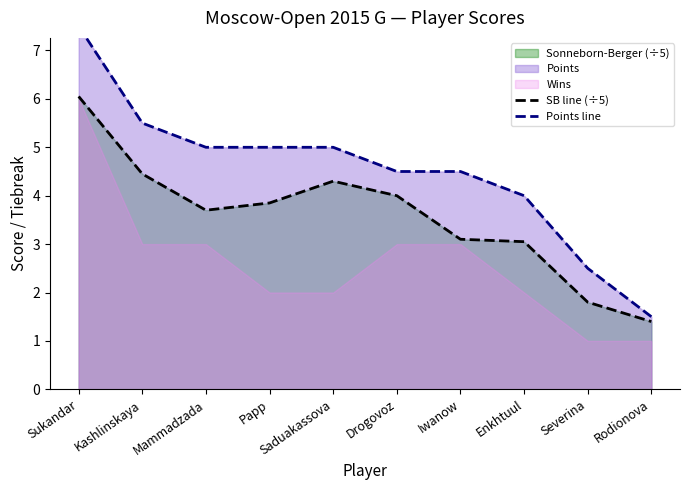

How many data points in SB line (÷5) are above 3?

8